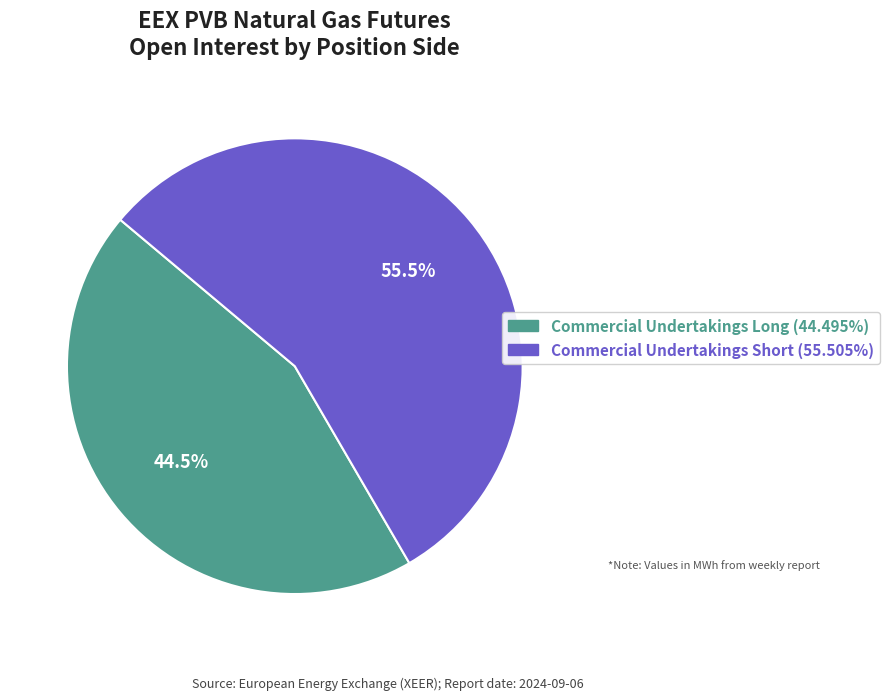

How many segments does this pie chart have?

2